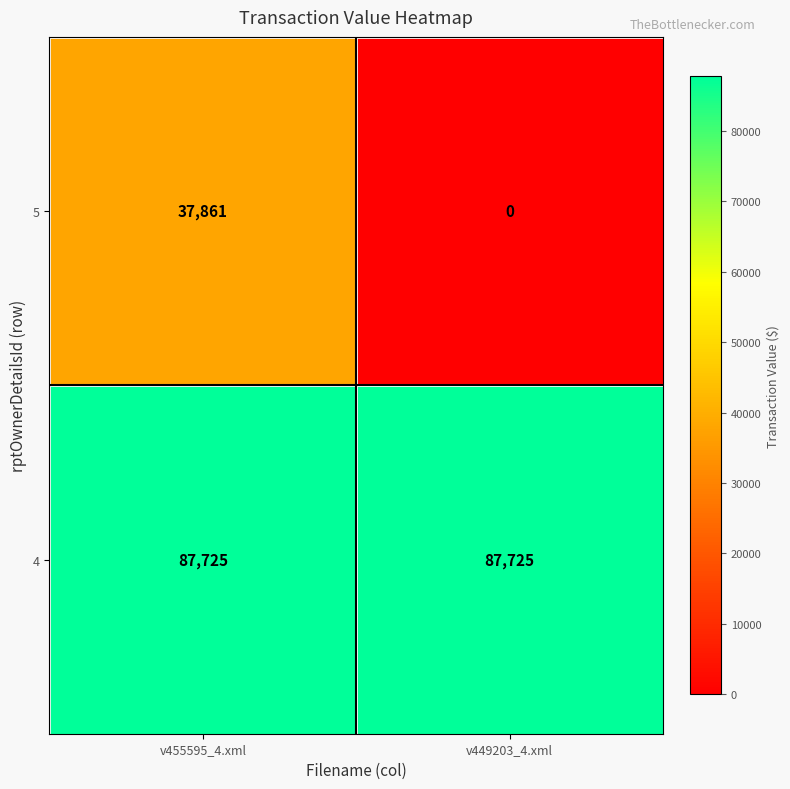

At how many categories does at least one series exceed 892?

2